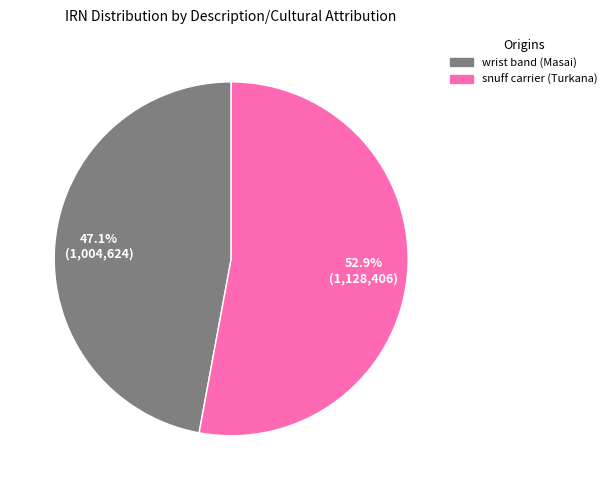

Count the number of slices in the pie.

2